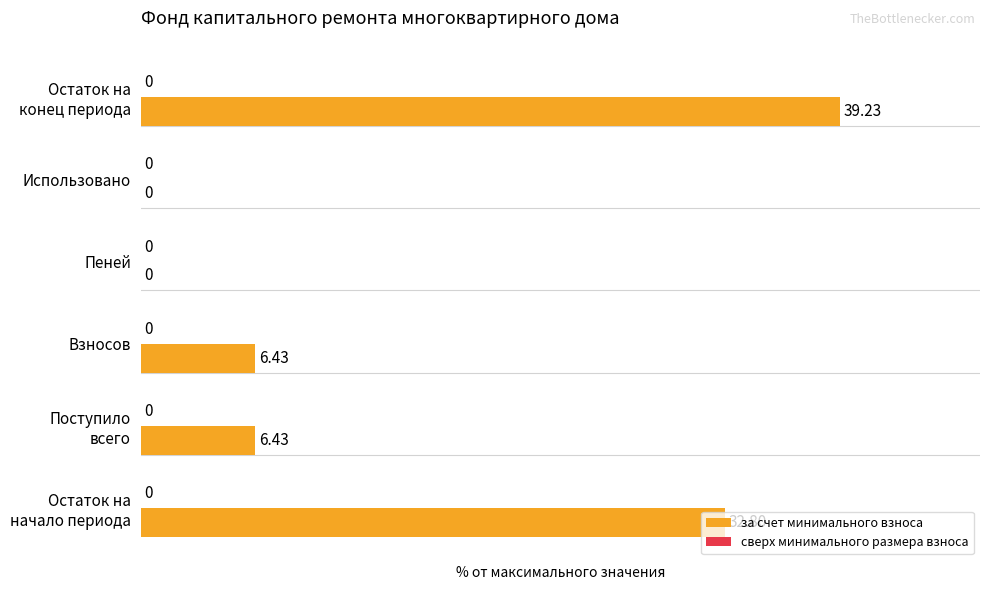

Which has a higher value, Использовано or Взносов?

Взносов